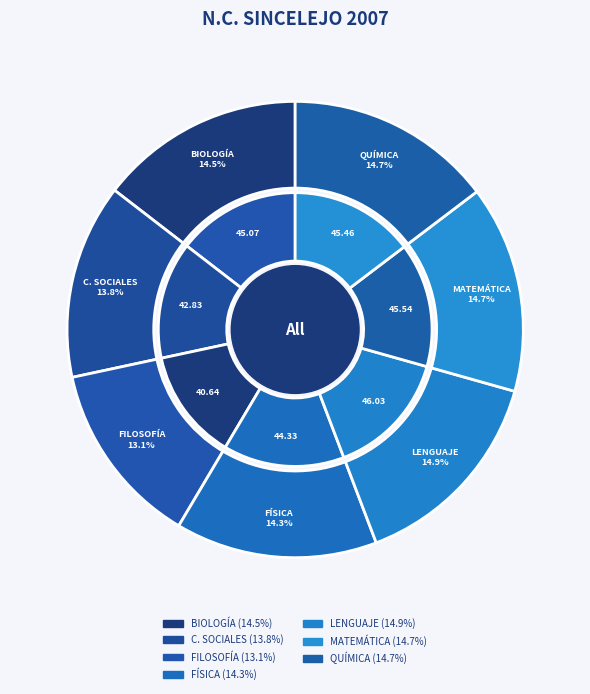

True or false: FÍSICA accounts for 25% of the total.

False